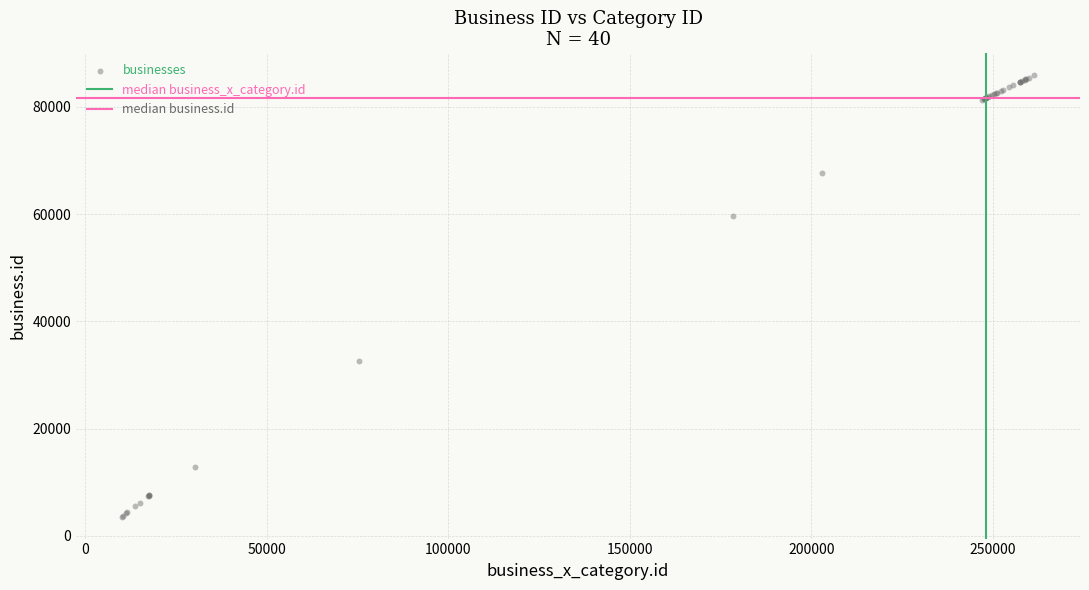

What Y value in the scatter plot is closest to 44755?

32670